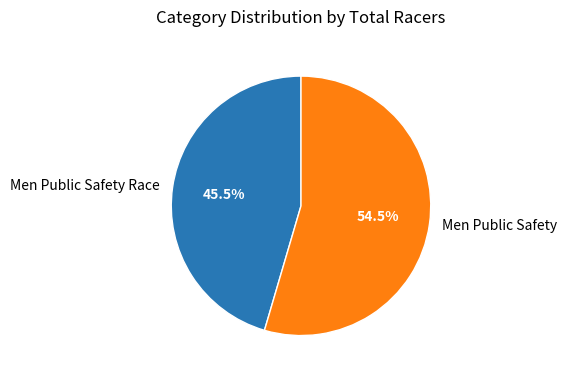

Which slice represents more than half of the pie?

Men Public Safety